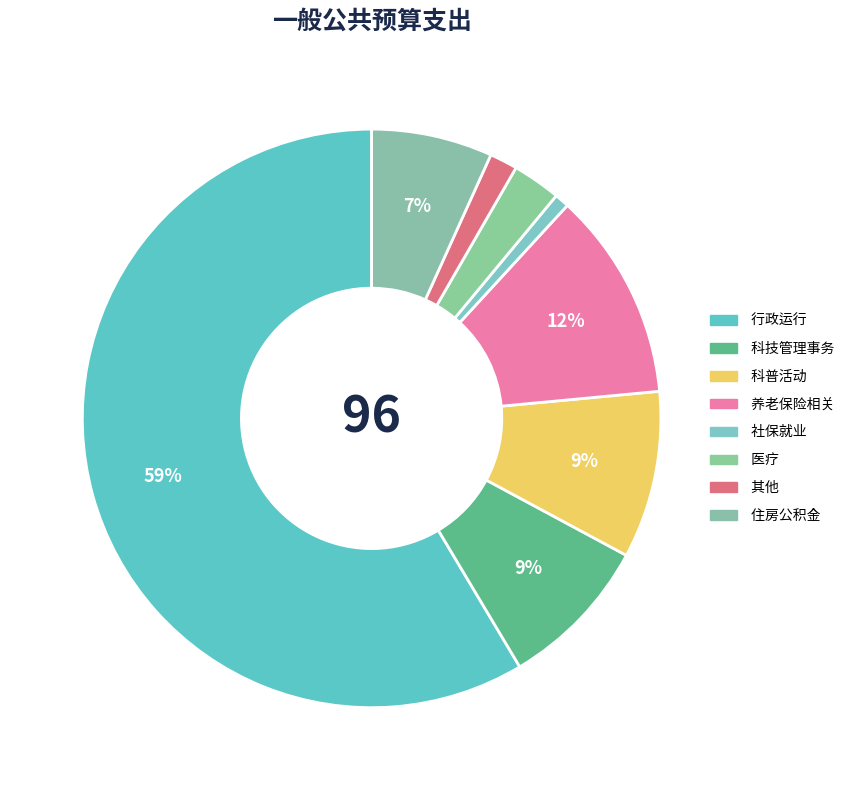

Which category accounts for the majority?

 行政运行